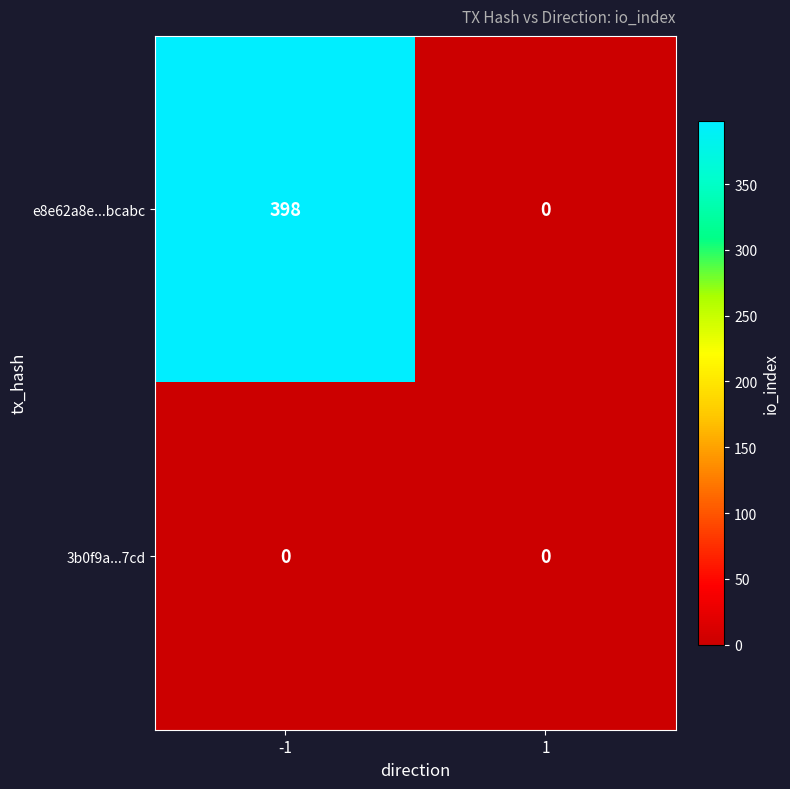

What is the difference between the maximum and minimum values in the e8e62a8e...bcabc series?

398